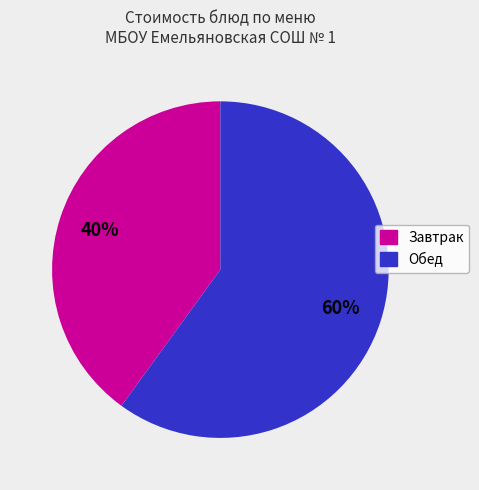

Is there a majority slice in this chart?

Yes